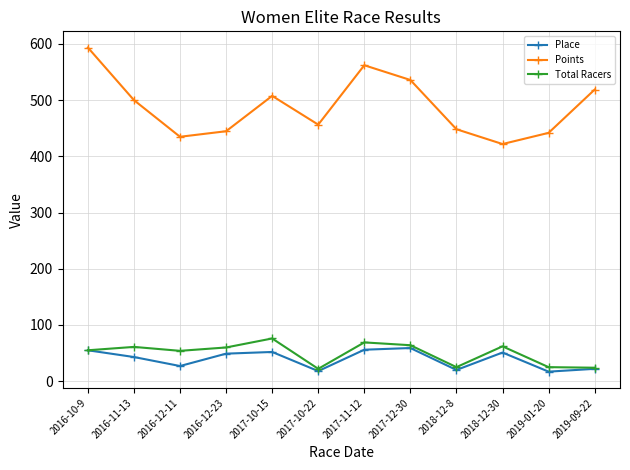

Which series has the largest total across all categories?

Points